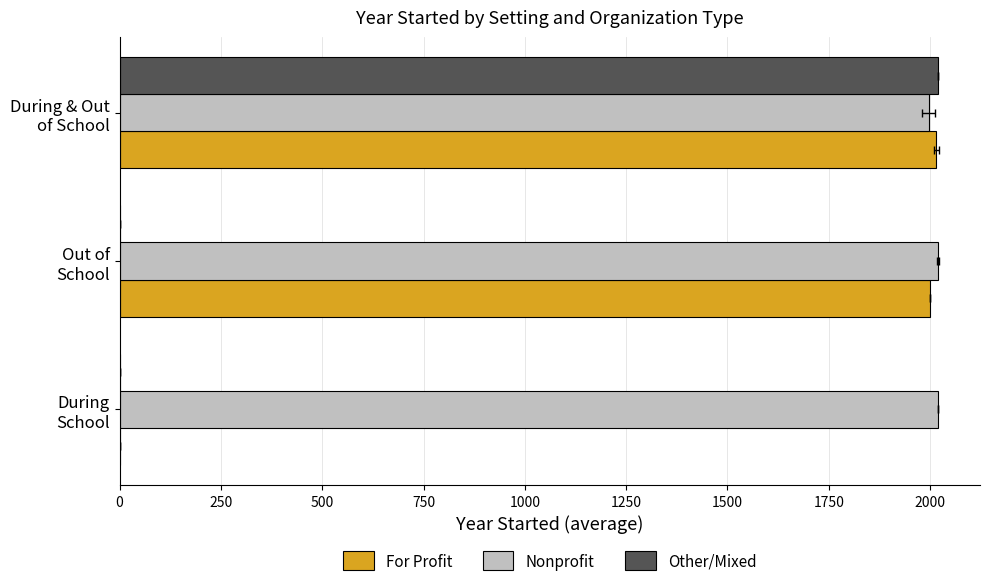

Is the value of For Profit at During School greater than the value of Other/Mixed at During & Out of School?

No